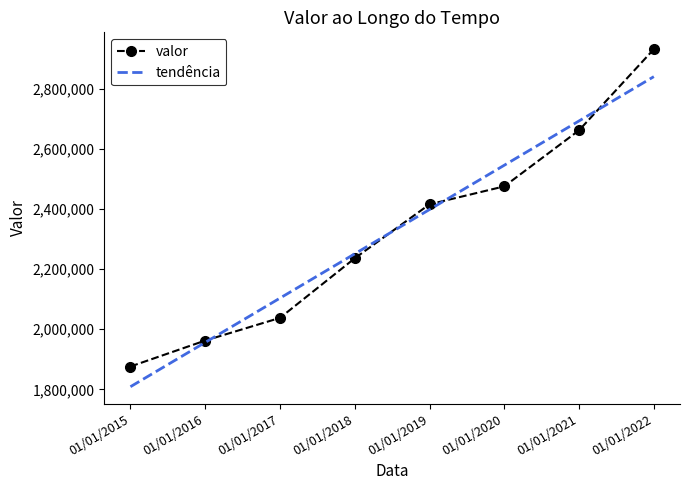

What is the sum of the valor values at 01/01/2022 and 01/01/2020?

5406603.0